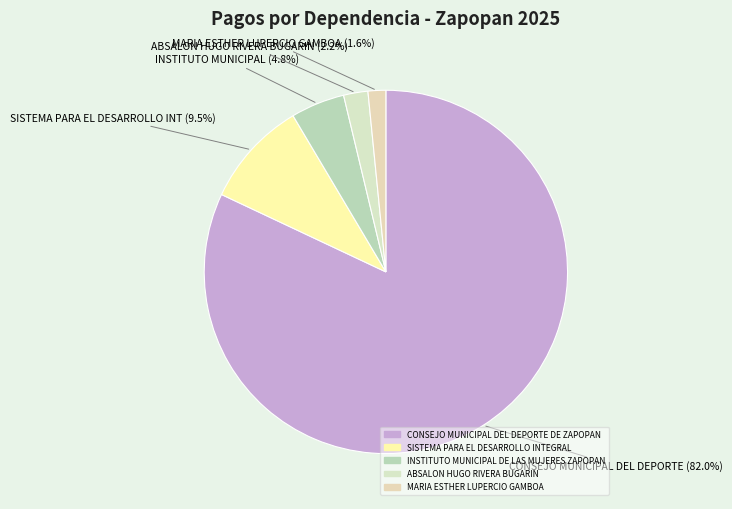

Is it true that MARIA ESTHER LUPERCIO GAMBOA is 1% of the pie?

False